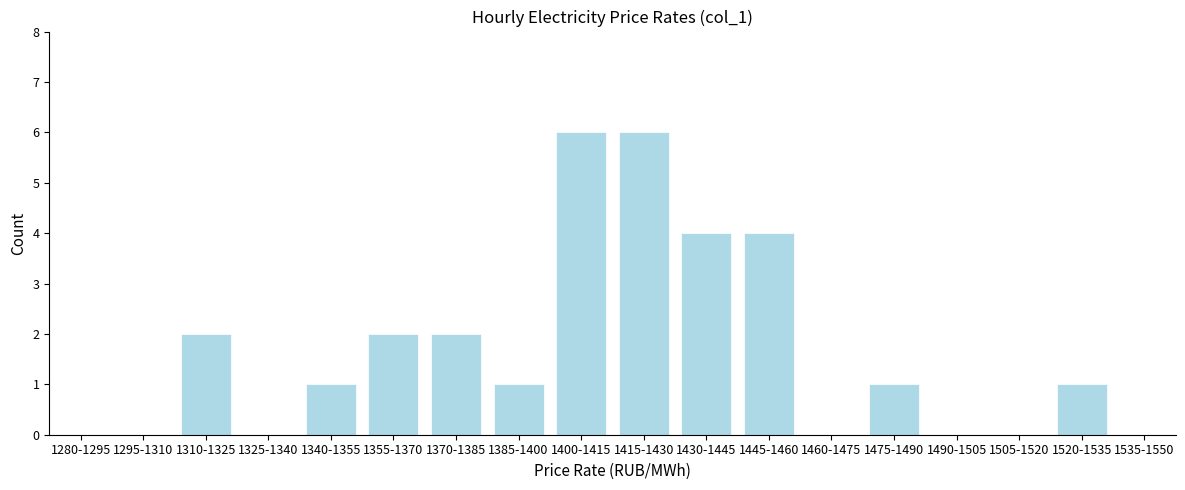

Reading left to right, extract all data points from this chart.

1280-1295=0	1295-1310=0	1310-1325=2	1325-1340=0	1340-1355=1	1355-1370=2	1370-1385=2	1385-1400=1	1400-1415=6	1415-1430=6	1430-1445=4	1445-1460=4	1460-1475=0	1475-1490=1	1490-1505=0	1505-1520=0	1520-1535=1	1535-1550=0